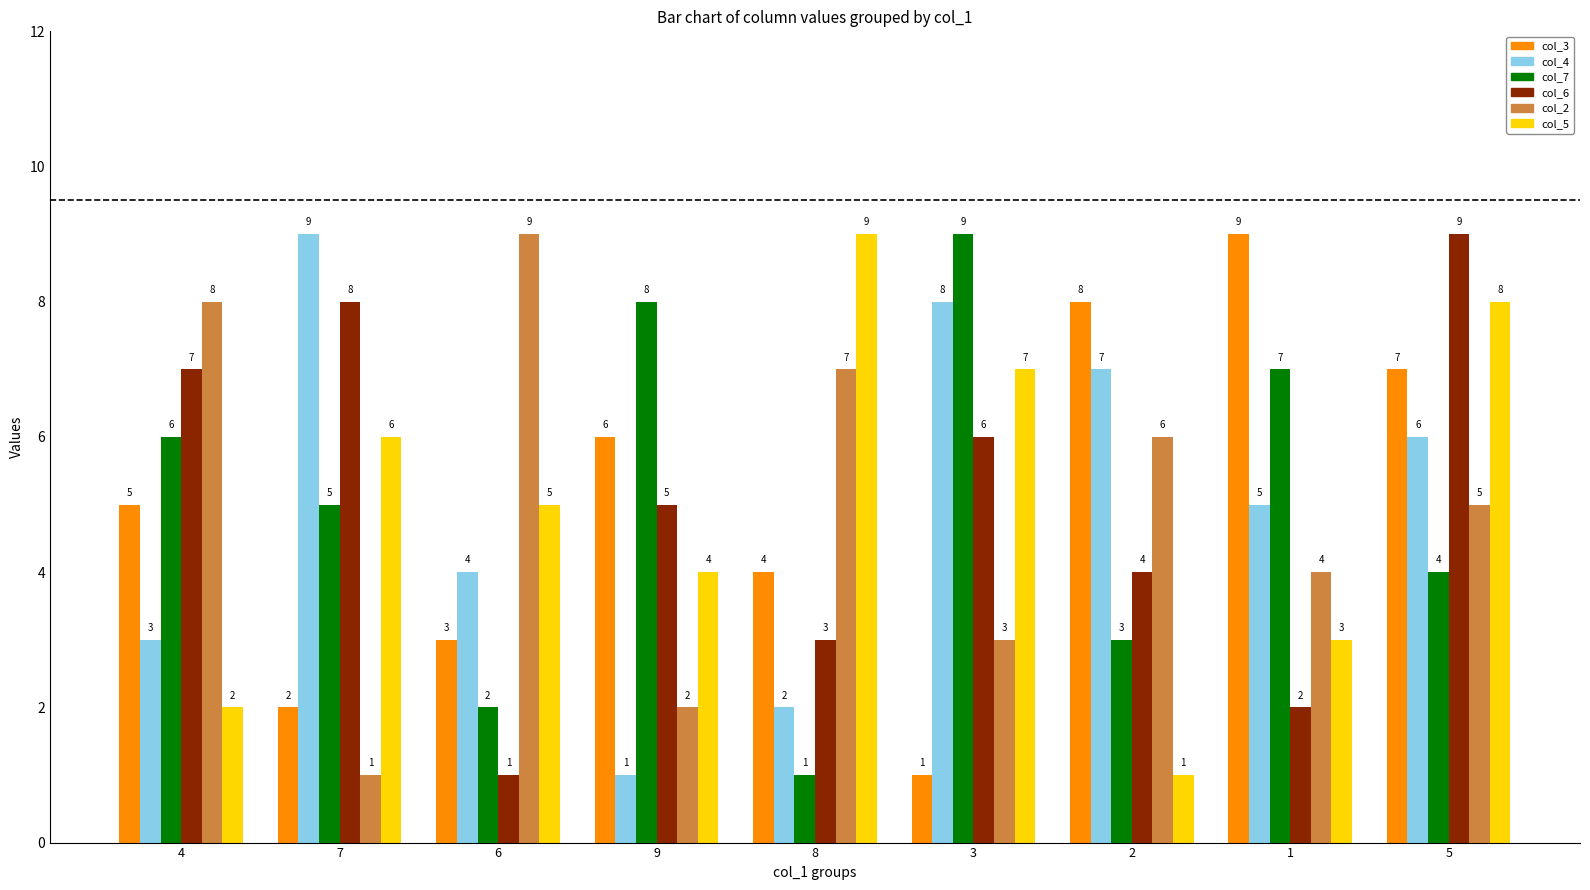

Between 1 and 5, which series saw the biggest shift?

col_6